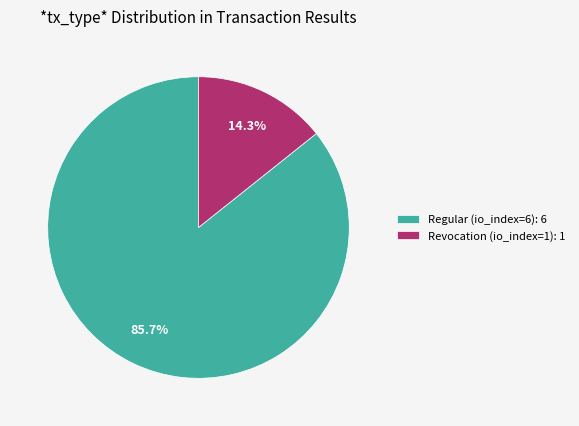

Count the number of slices in the pie.

2